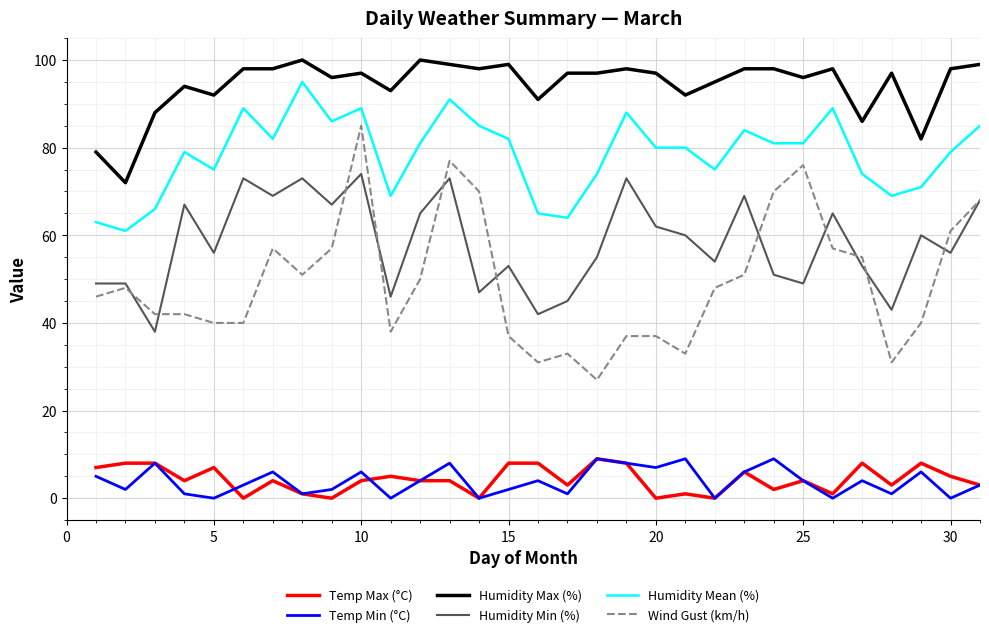

True or false: Temp Max (°C) and Humidity Max (%) cross at least once.

False